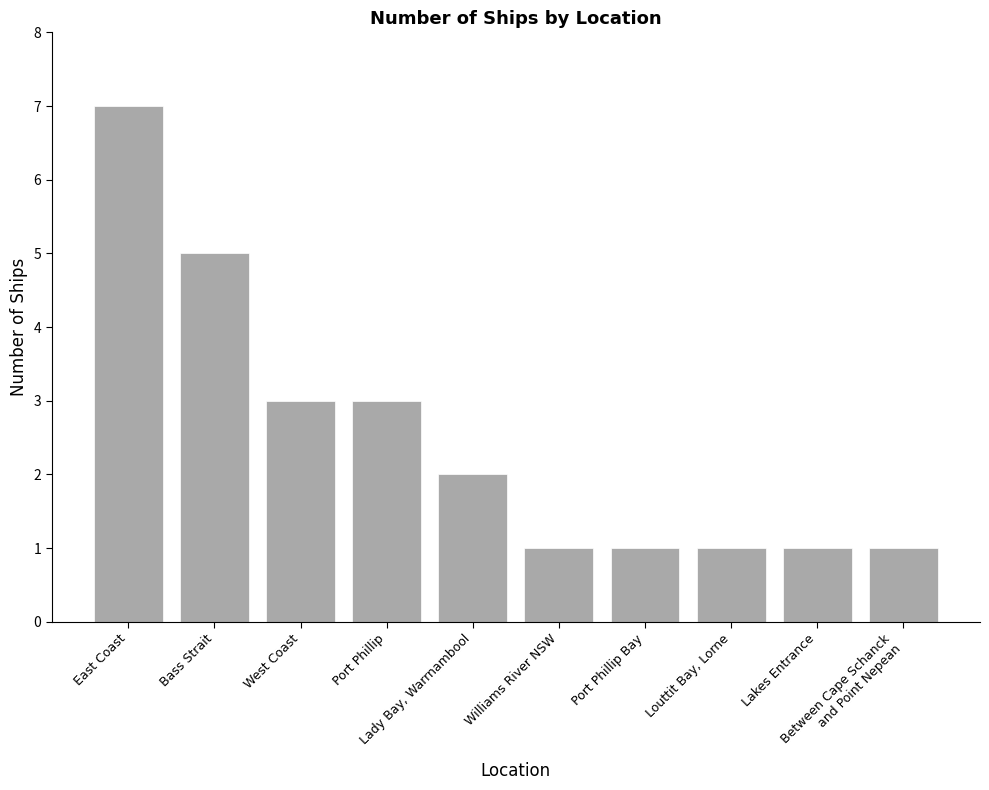

Count the values in the range 1 to 3.

8